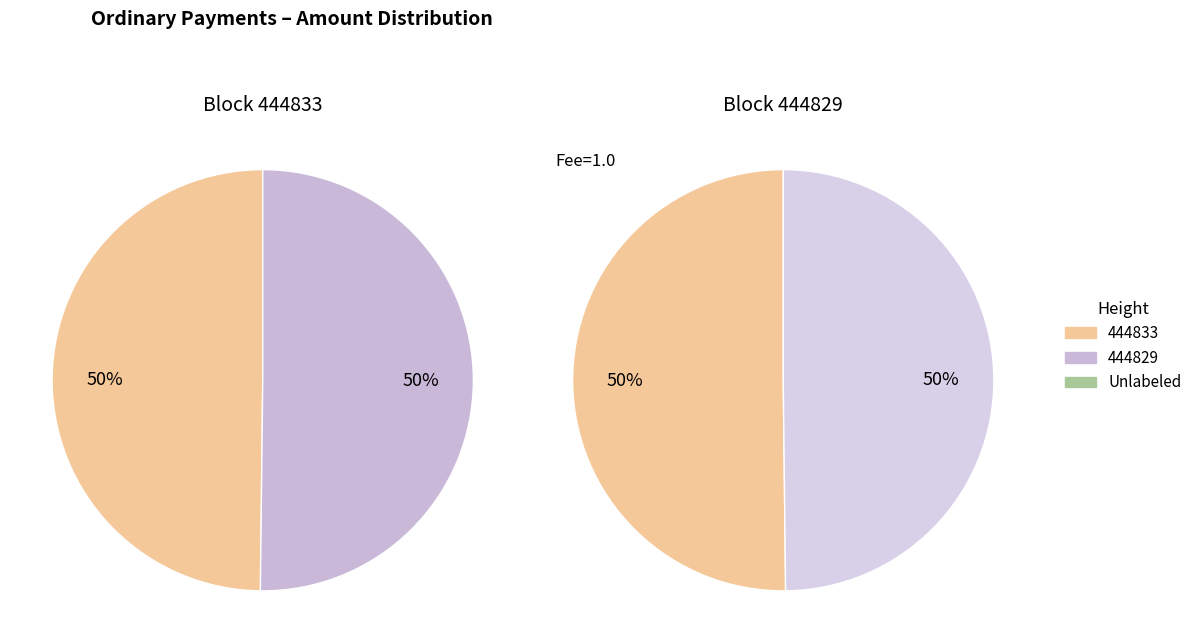

What percentage is the 444833 slice, to the nearest percent?

50%